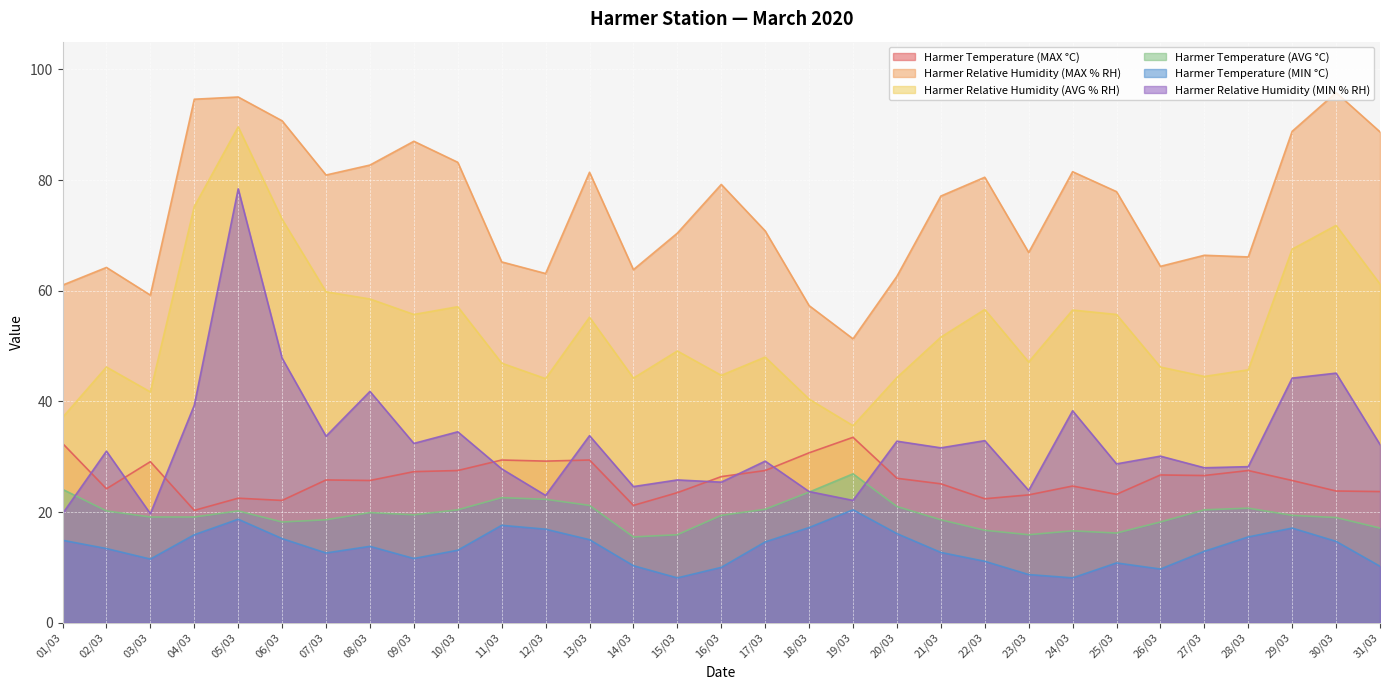

What are all the series names shown in the legend?

Harmer Temperature (MAX °C), Harmer Relative Humidity (MAX % RH), Harmer Relative Humidity (AVG % RH), Harmer Temperature (AVG °C), Harmer Temperature (MIN °C), Harmer Relative Humidity (MIN % RH)